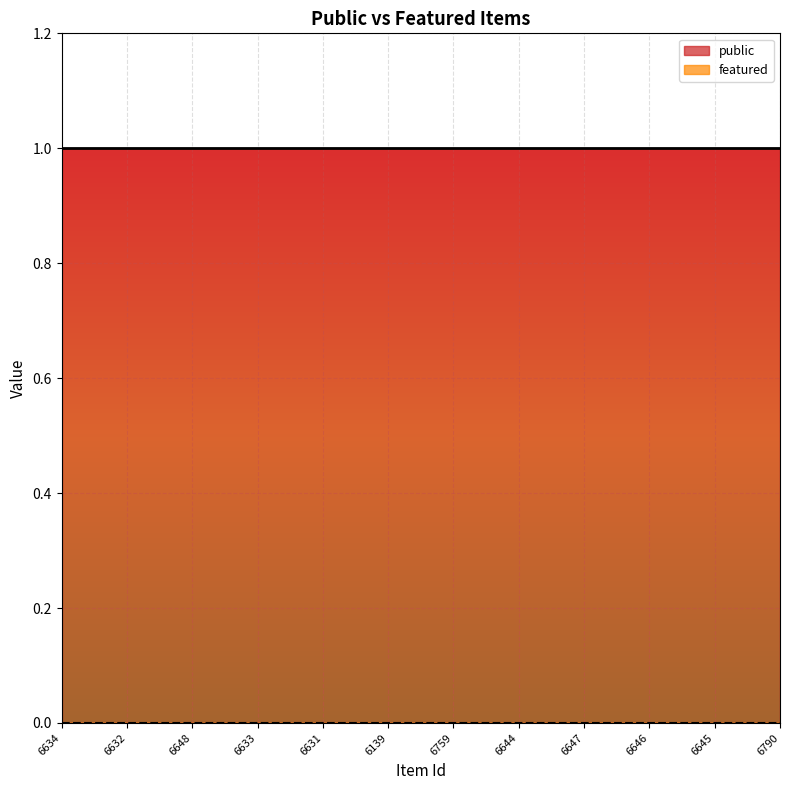

What is the greatest value displayed?

1